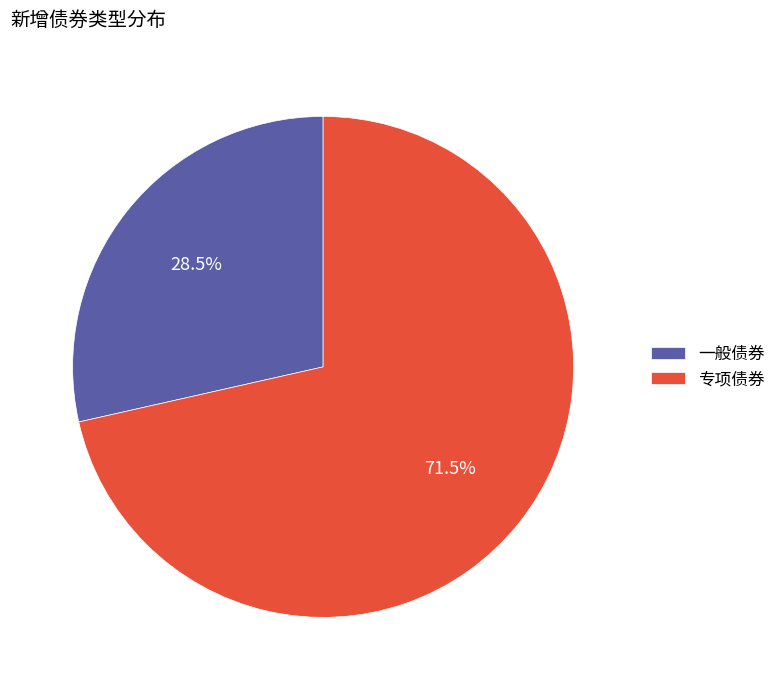

To the nearest percent, what is the combined percentage of 一般债券 and 专项债券?

100%